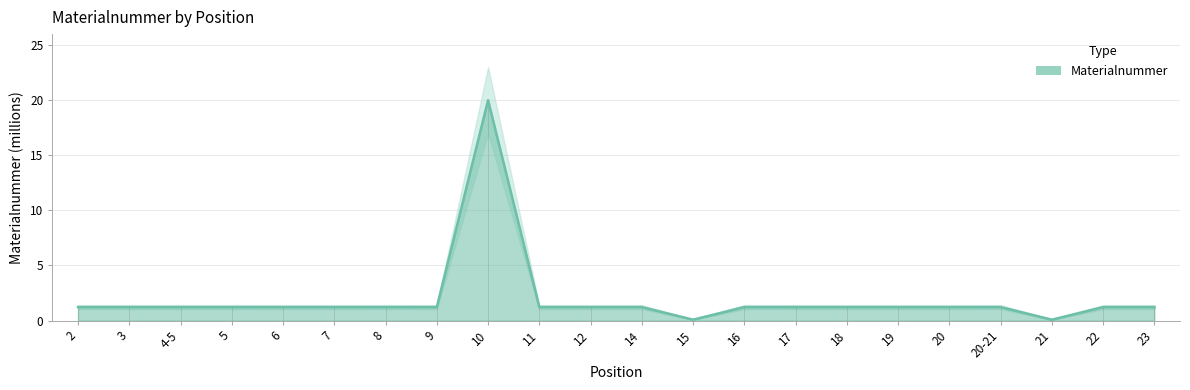

How many points are lower than both their immediate neighbors (excluding endpoints)?

7